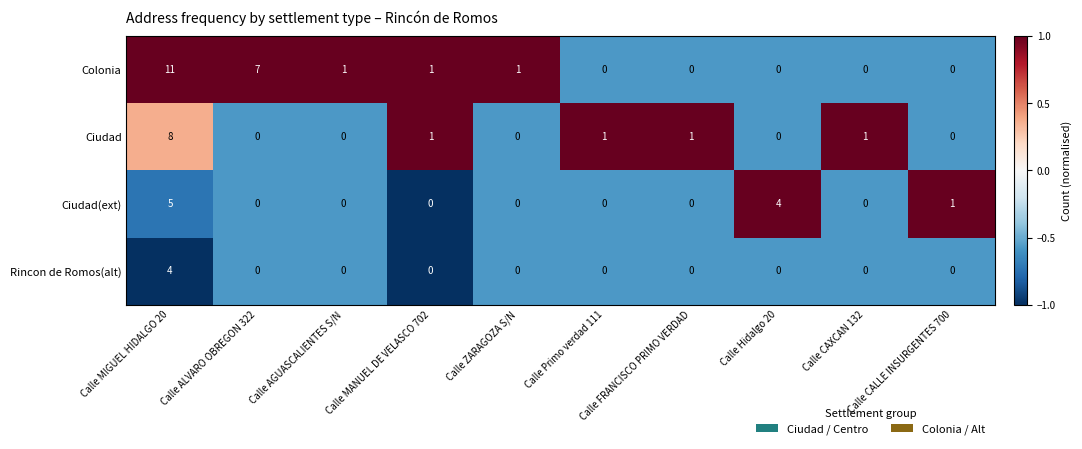

What is the total value across all series at Calle Primo verdad 111?

1